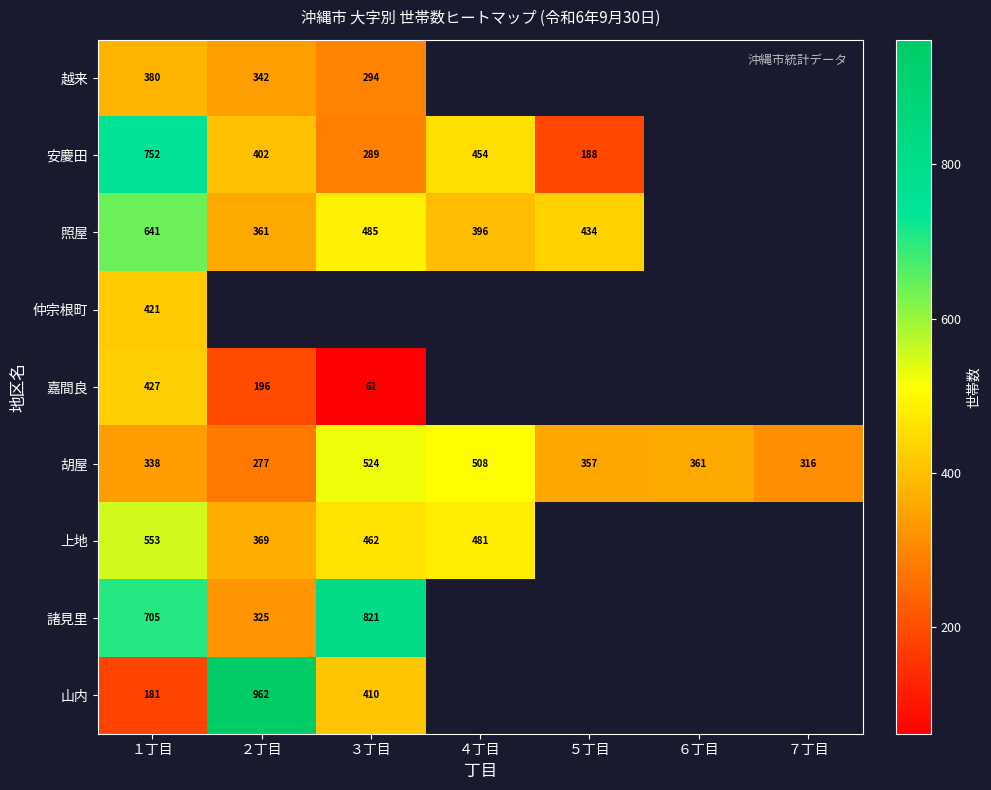

Rank the categories by 胡屋 value from highest to lowest.

３丁目, ４丁目, ６丁目, ５丁目, １丁目, ７丁目, ２丁目